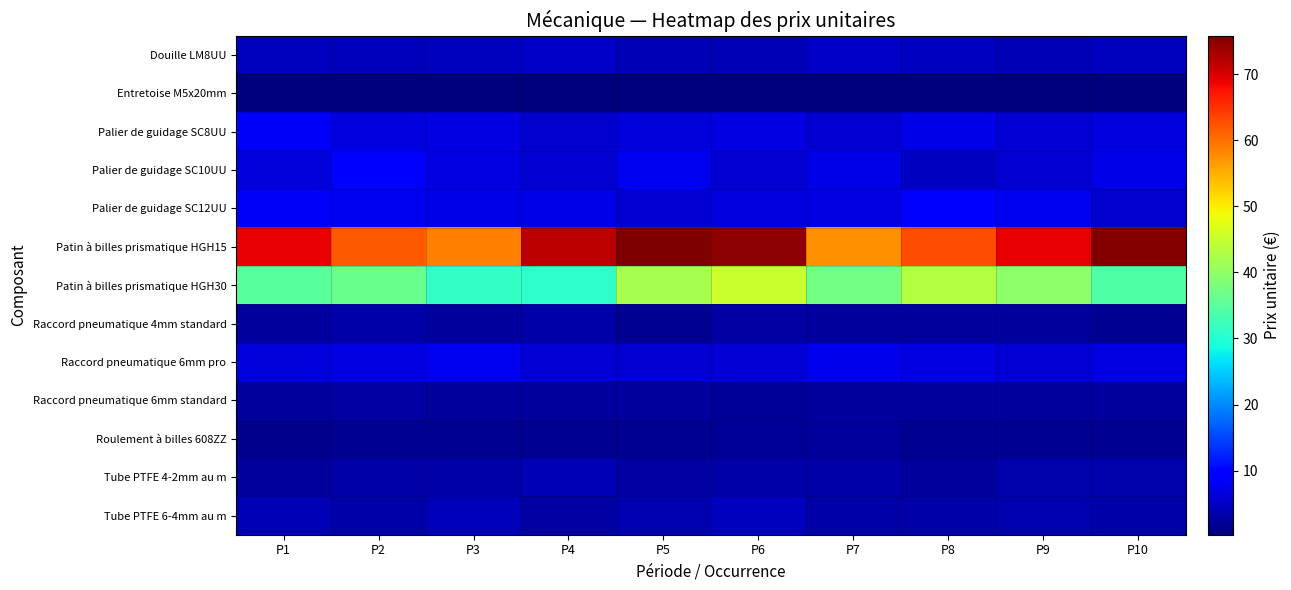

At which category is the sum across all series the highest?

P6